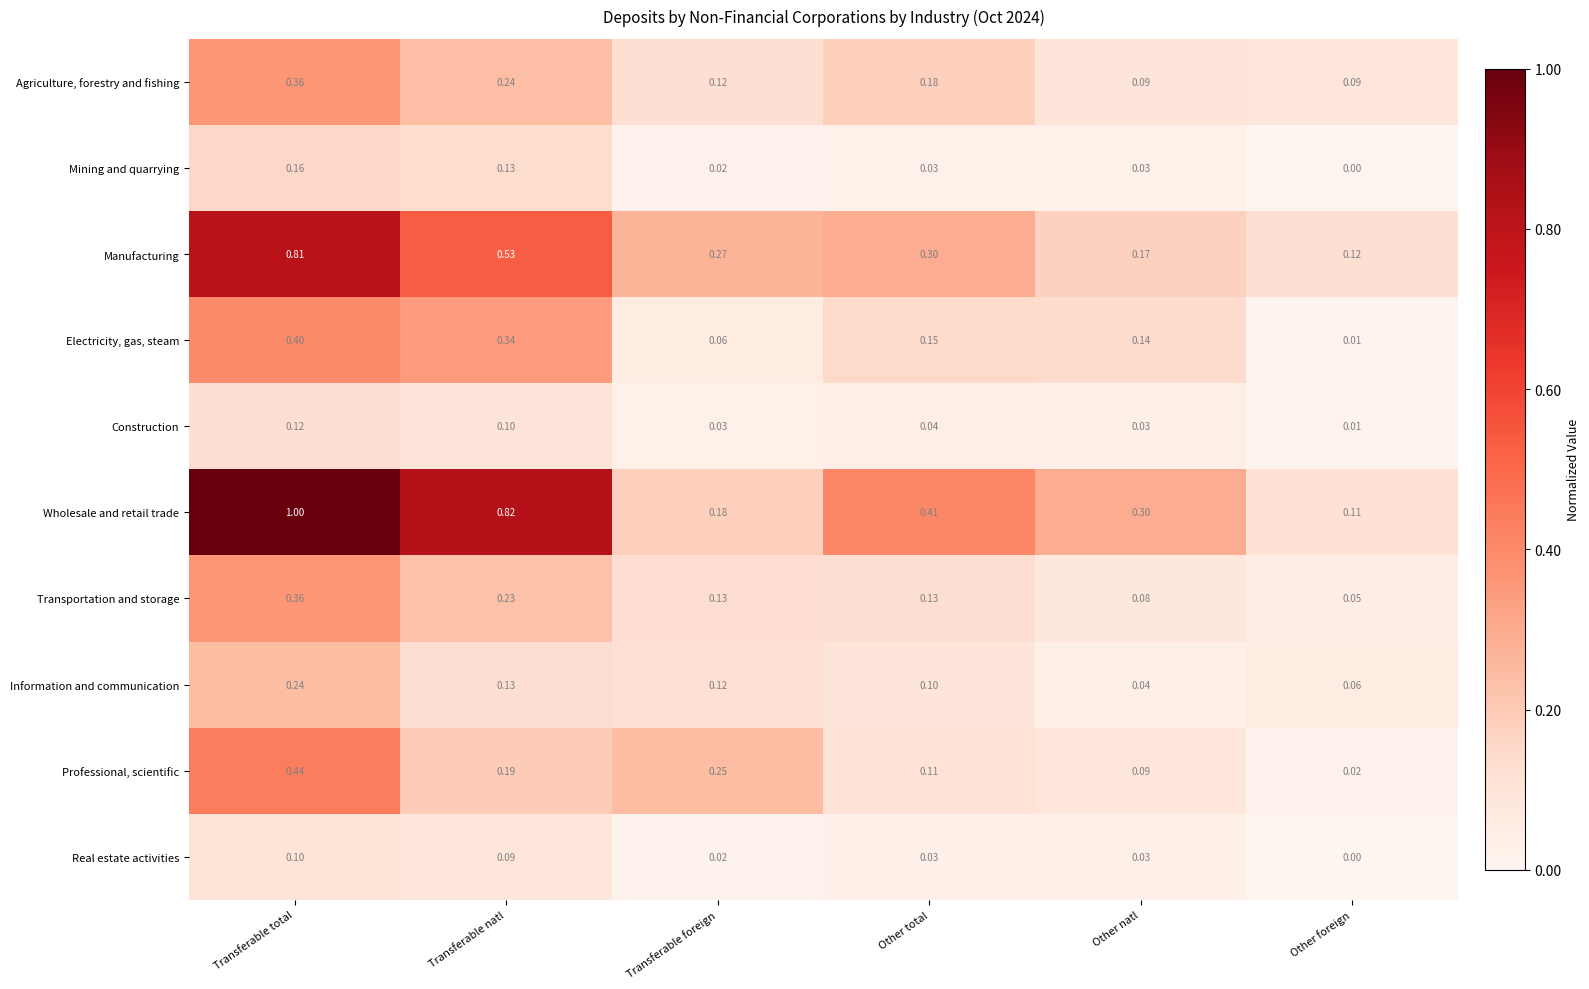

Which category has the highest value across all series?

Transferable total